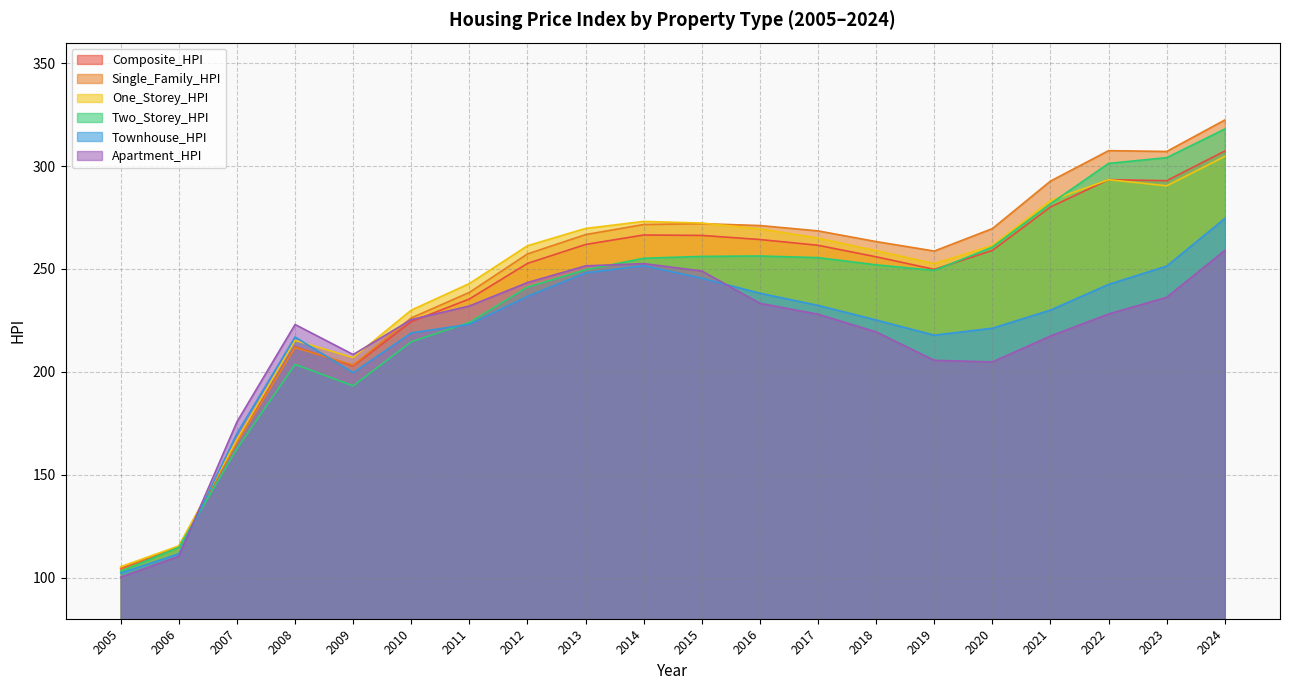

Where is the first local minimum for One_Storey_HPI?

2009